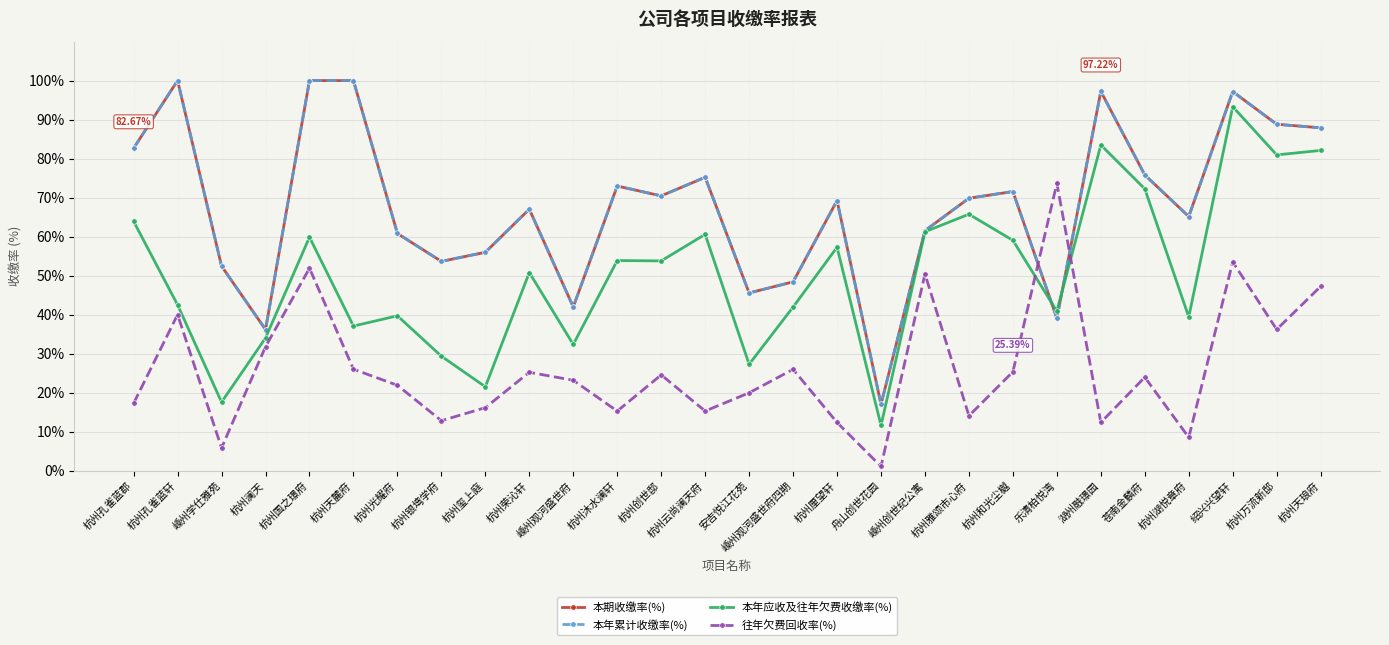

True or false: 本期收缴率(%) and 本年应收及往年欠费收缴率(%) intersect in this chart.

True